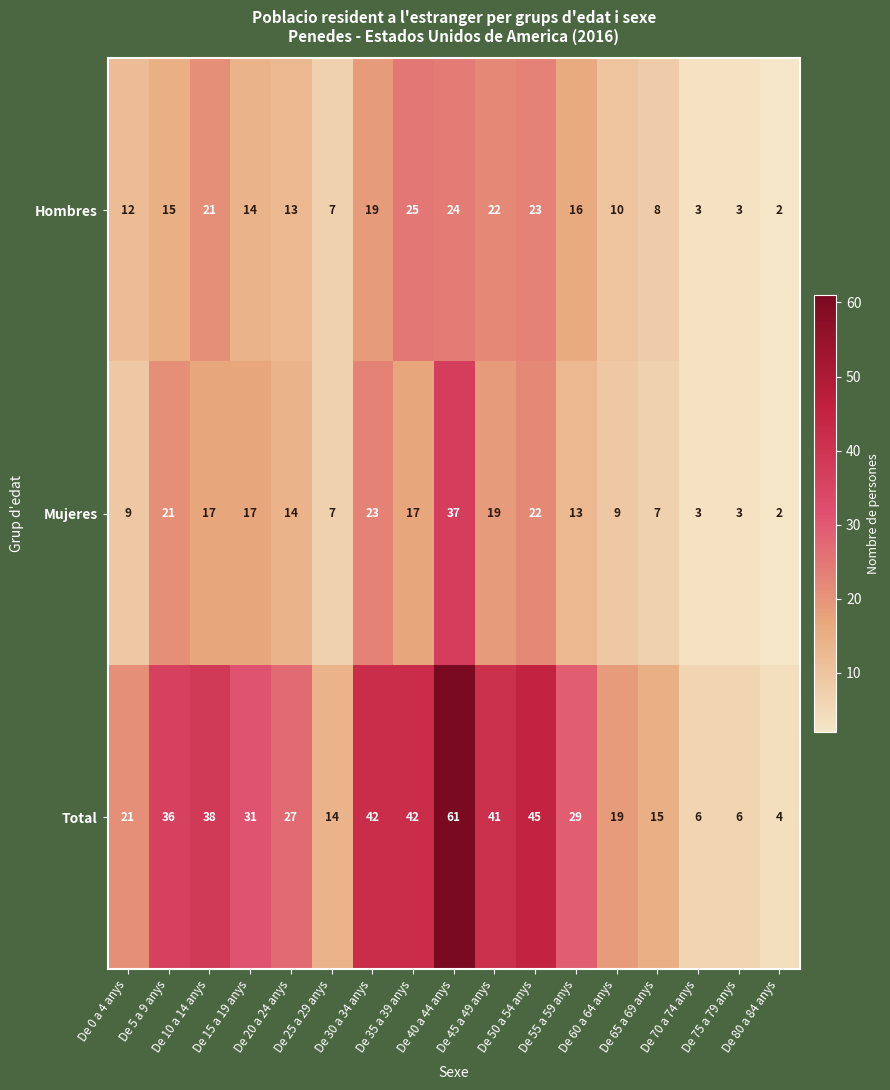

Rank the series by their maximum value, from highest to lowest.

Total, Mujeres, Hombres